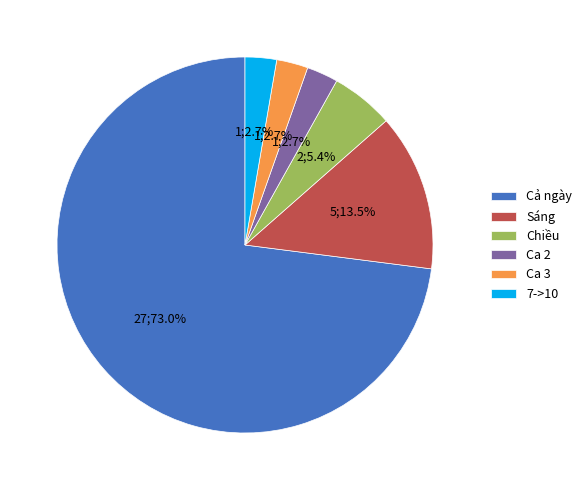

Which has a higher value, Sáng or 7->10?

Sáng